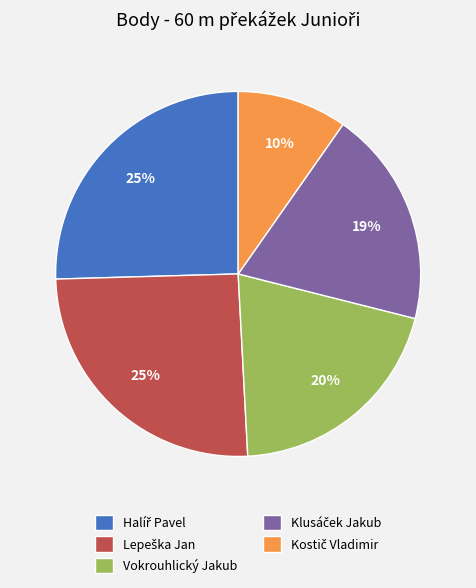

To the nearest percent, what is the average slice percentage?

20%